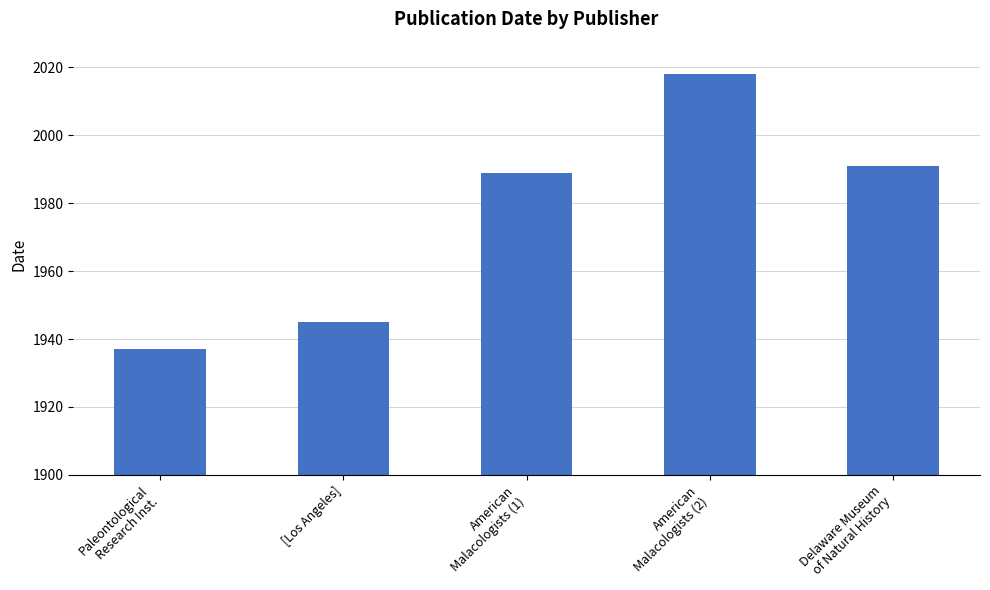

What is the sum of the values at American
Malacologists (1) and Delaware Museum
of Natural History?

3980